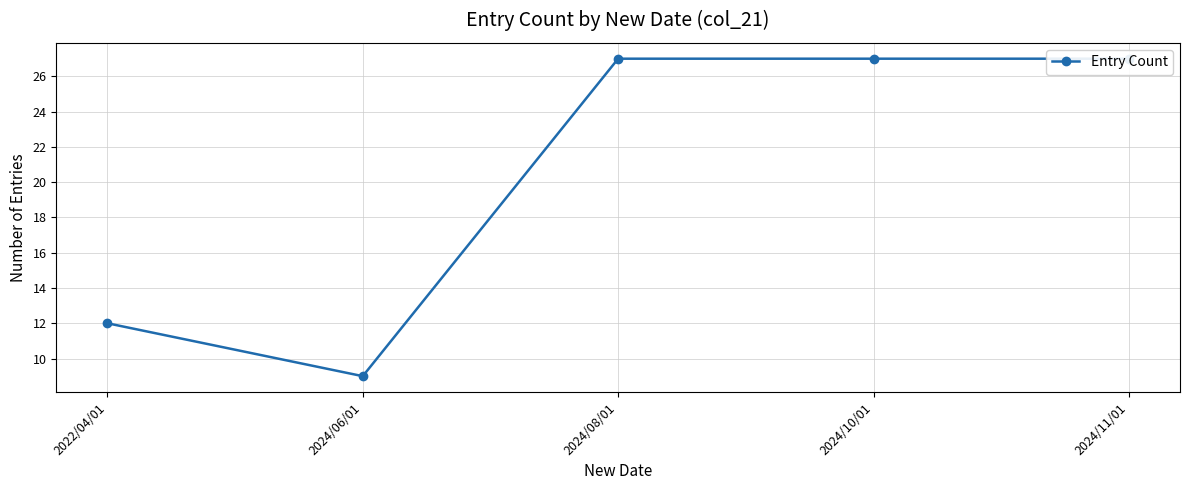

What is the smallest value displayed?

9